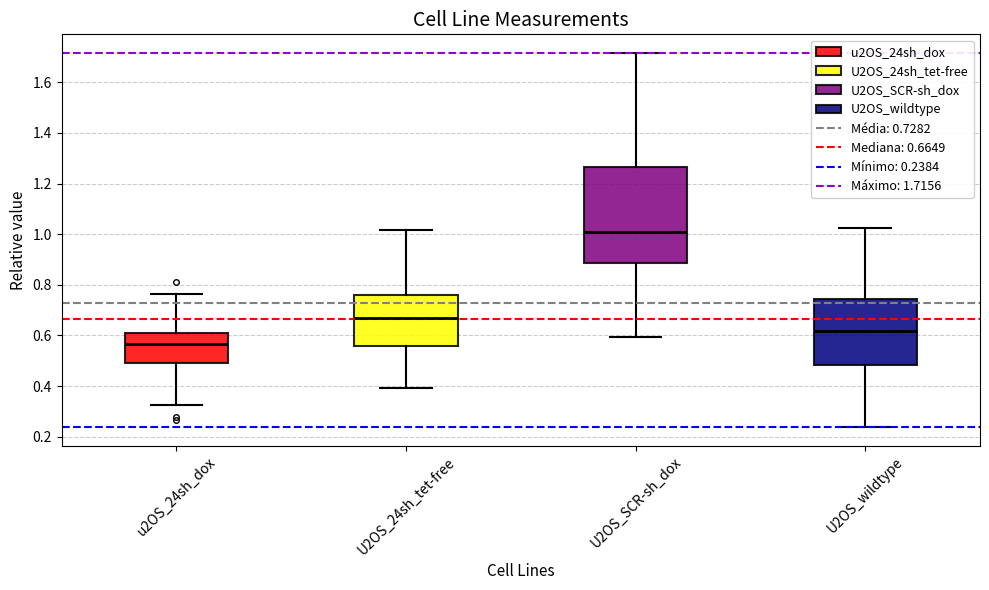

Which box is the tallest, from its lower edge to its upper edge?

U2OS_SCR-sh_dox